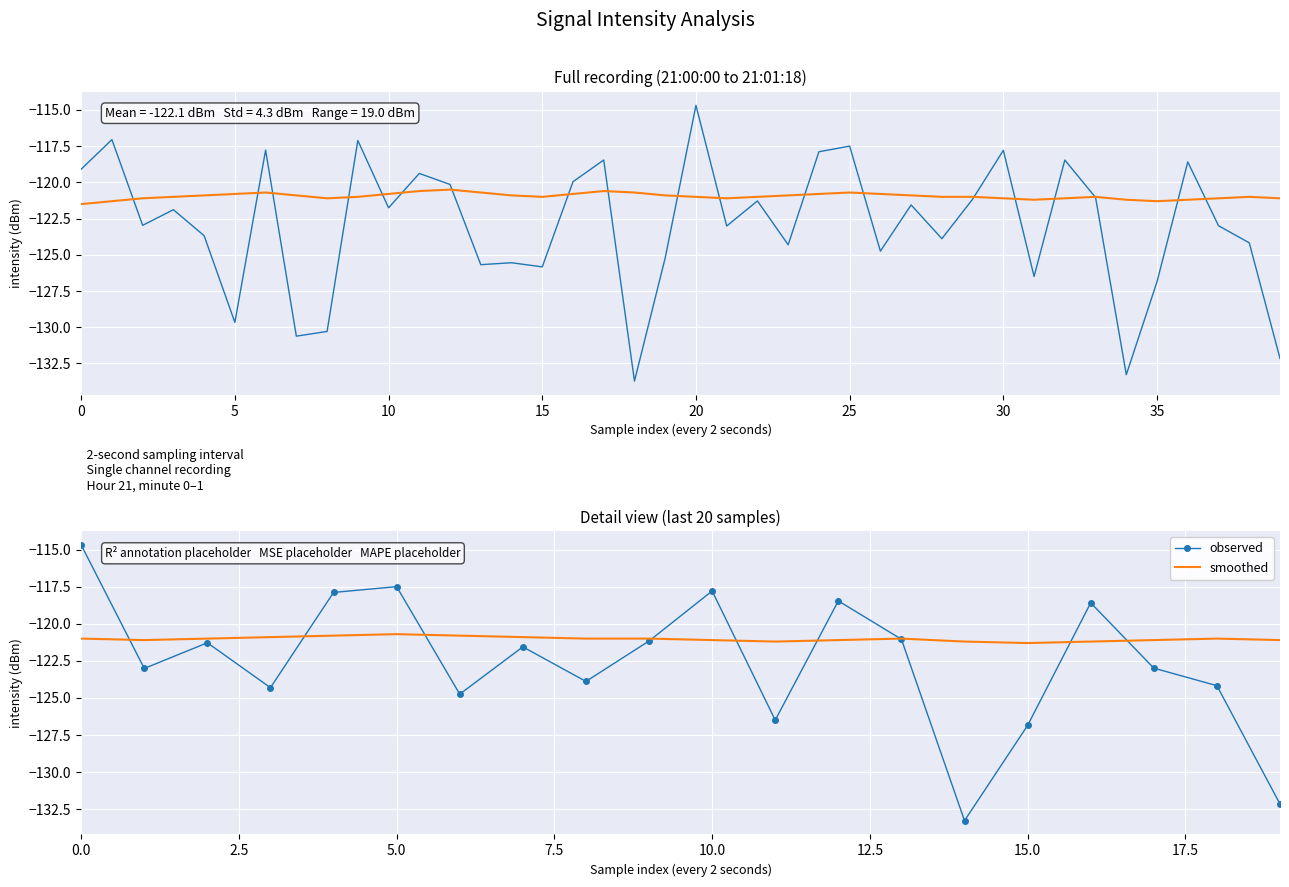

Which series has the largest total across all categories?

smoothed